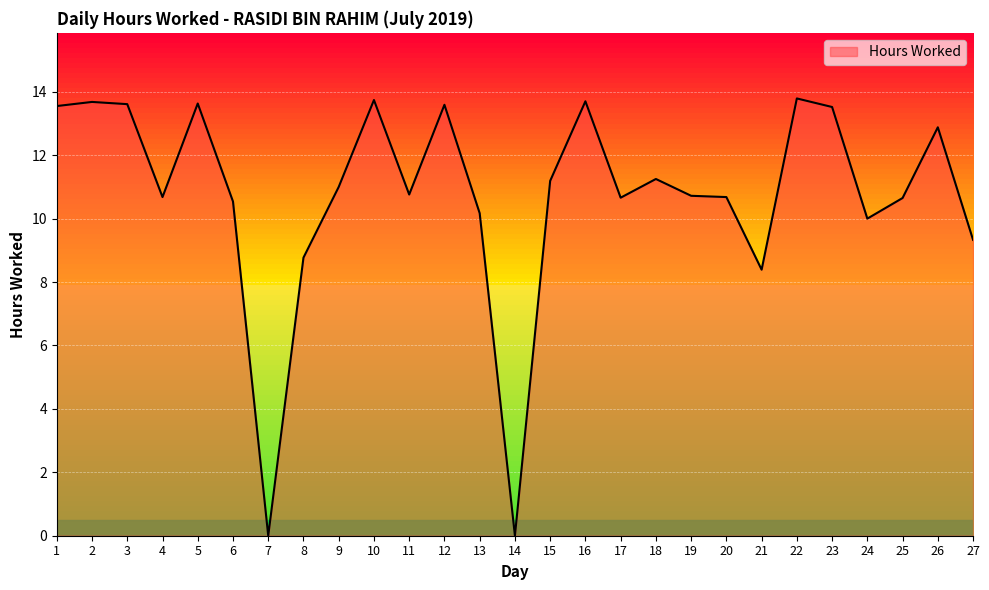

What is the change in value from 4 to 16?

+3.0